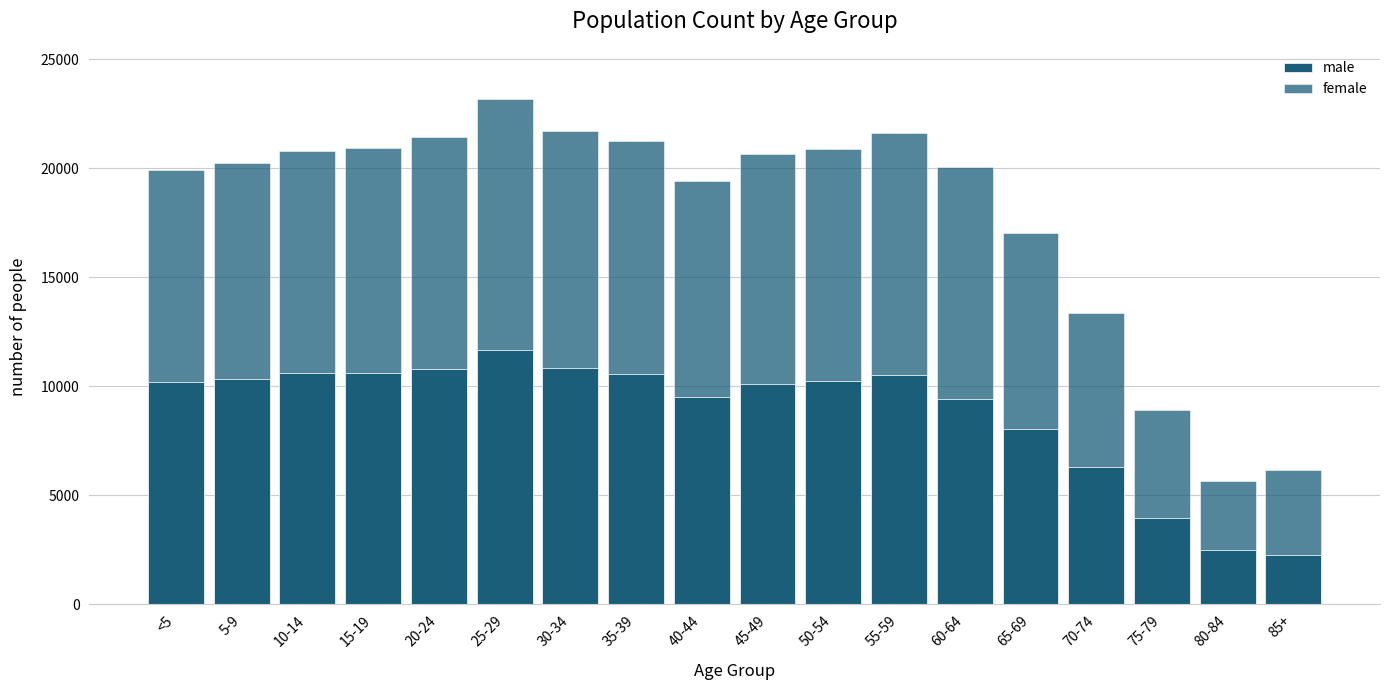

Is it true that female equals 3885 at 85+?

True